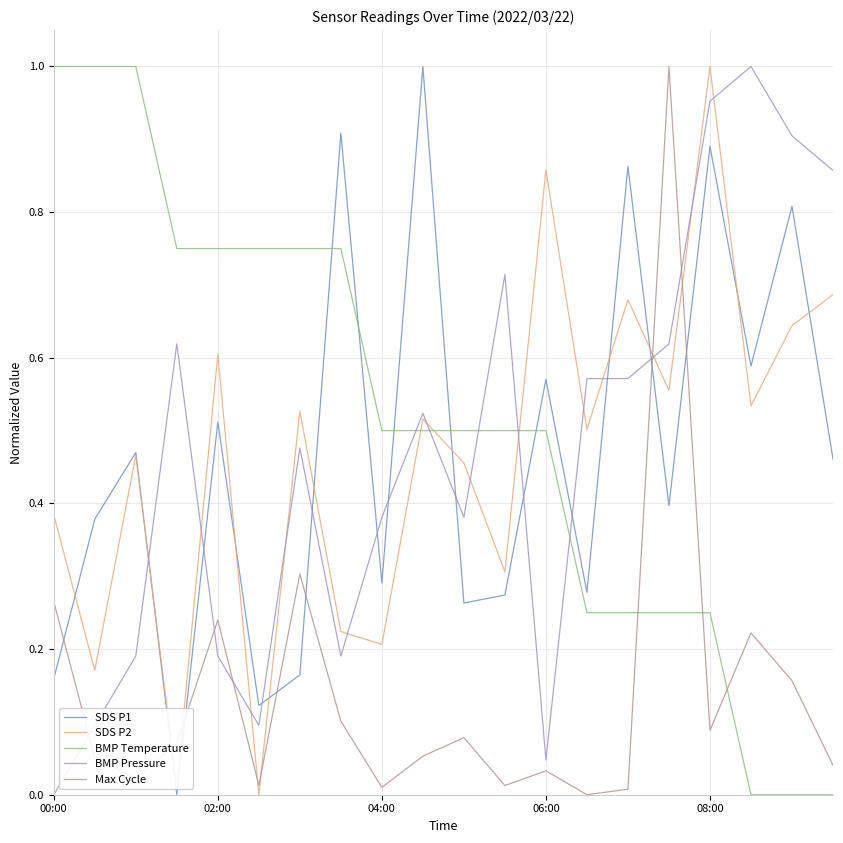

Count the number of categories in the chart.

20